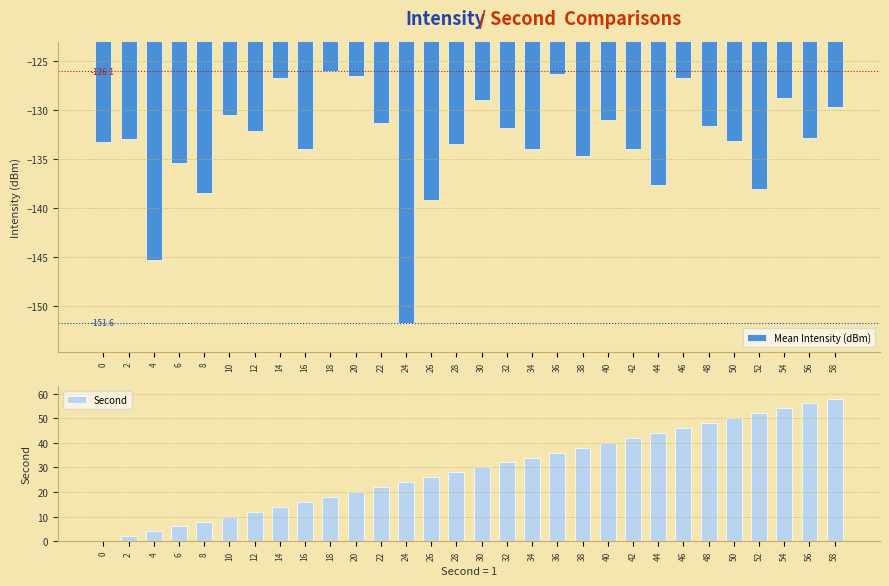

Are the bars horizontal?

No